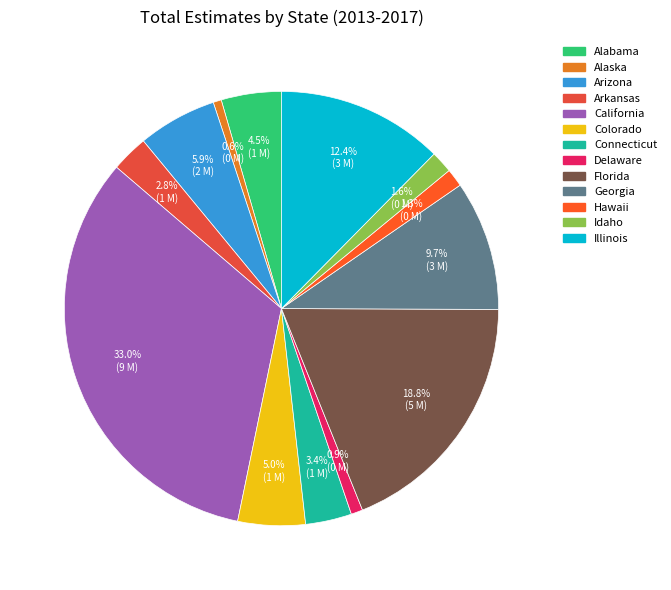

What is the total percentage of Alaska and Arizona?

6.5%